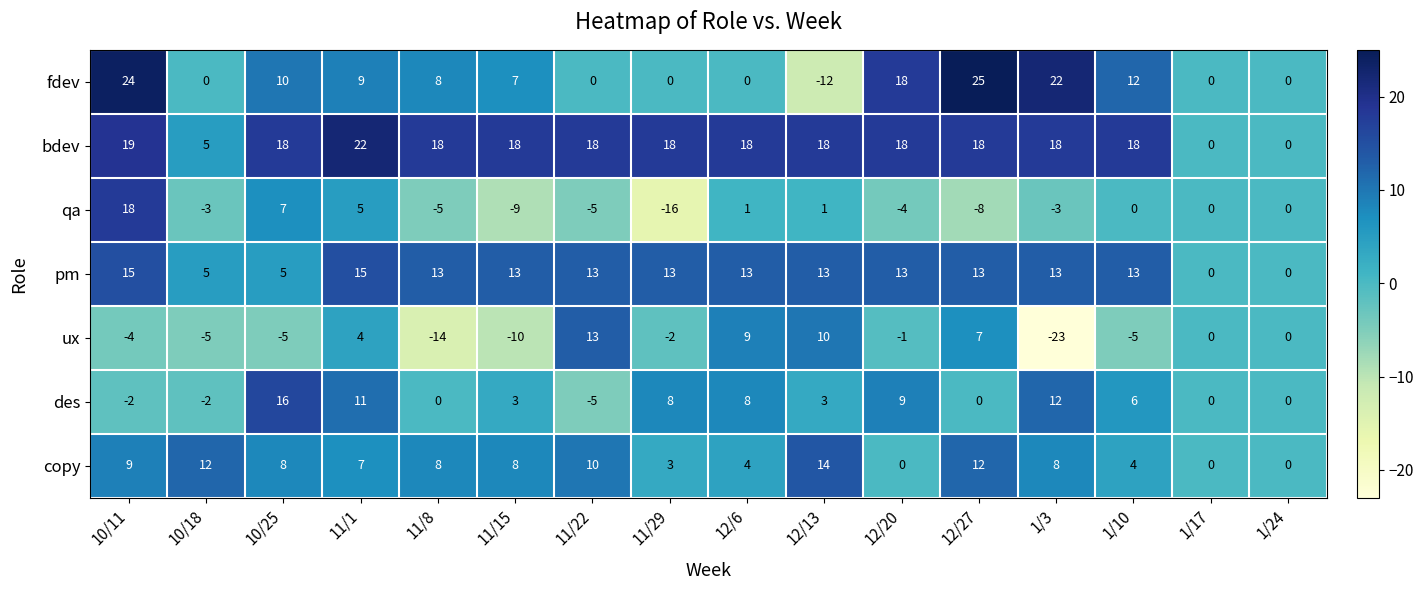

Rank the series at 12/13 from lowest to highest value.

fdev, qa, des, ux, pm, copy, bdev